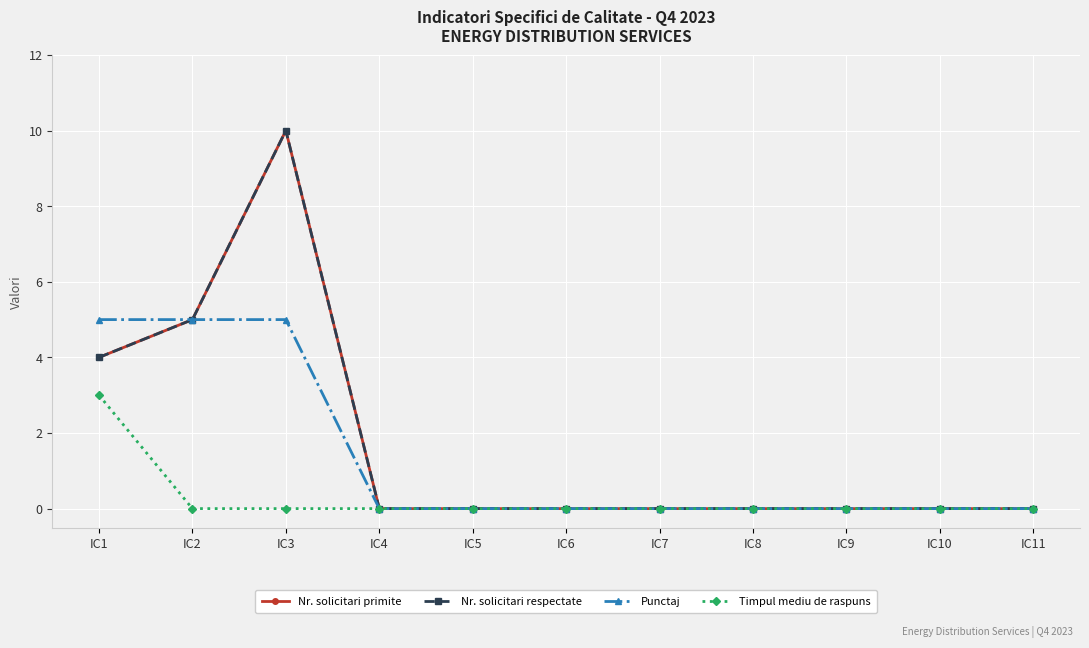

Count the Nr. solicitari primite values in the range 0 to 4.

9